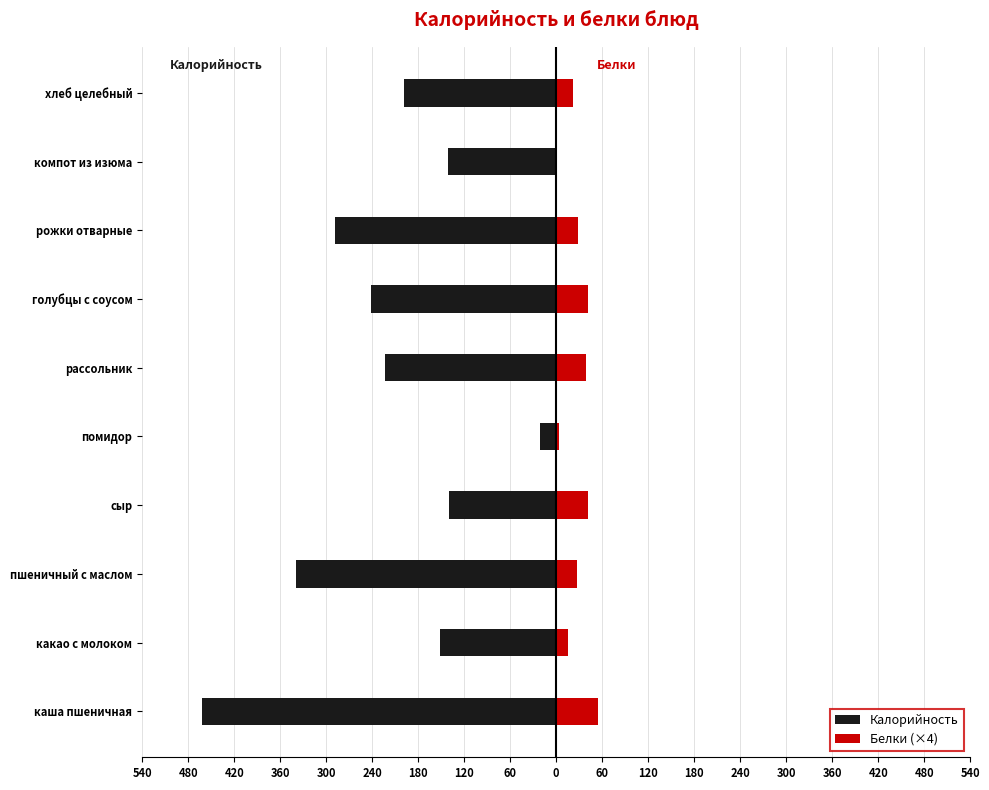

At пшеничный с маслом, list the series in order from smallest to largest.

Калорийность, Белки (×4)